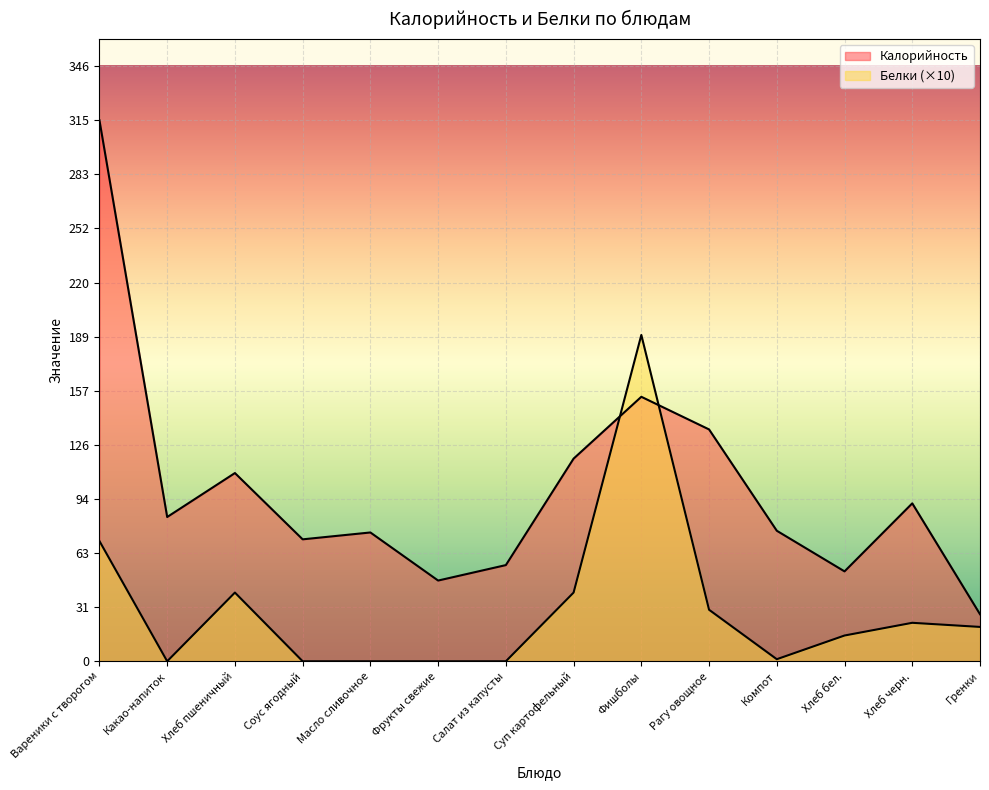

How many data points in Белки are above 20?

6